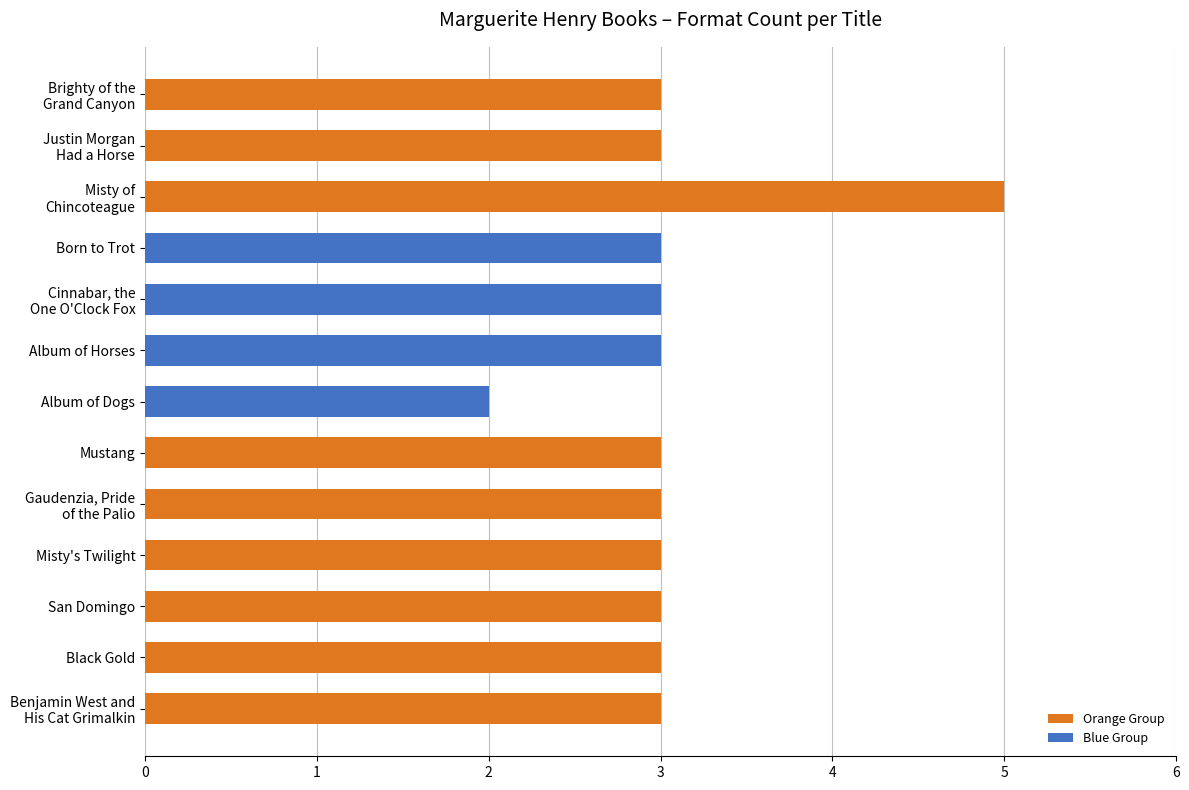

What is the change in value from Album of Dogs to Born to Trot?

+1